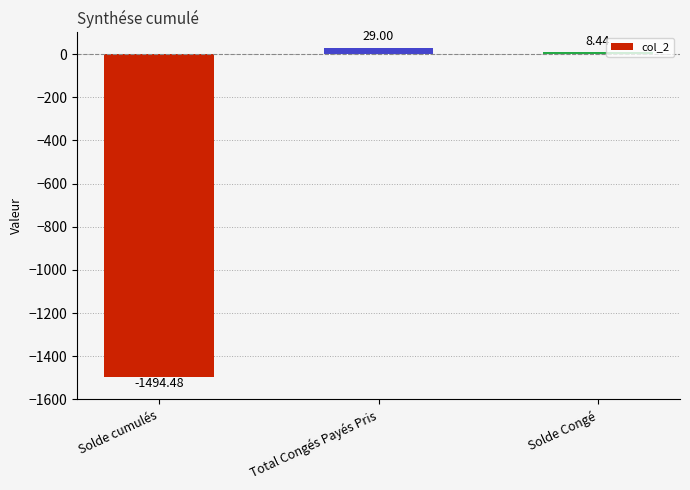

Reading right to left, transcribe all the data shown in this chart.

Solde Congé=8.4	Total Congés Payés Pris=29.0	Solde cumulés=-1494.5